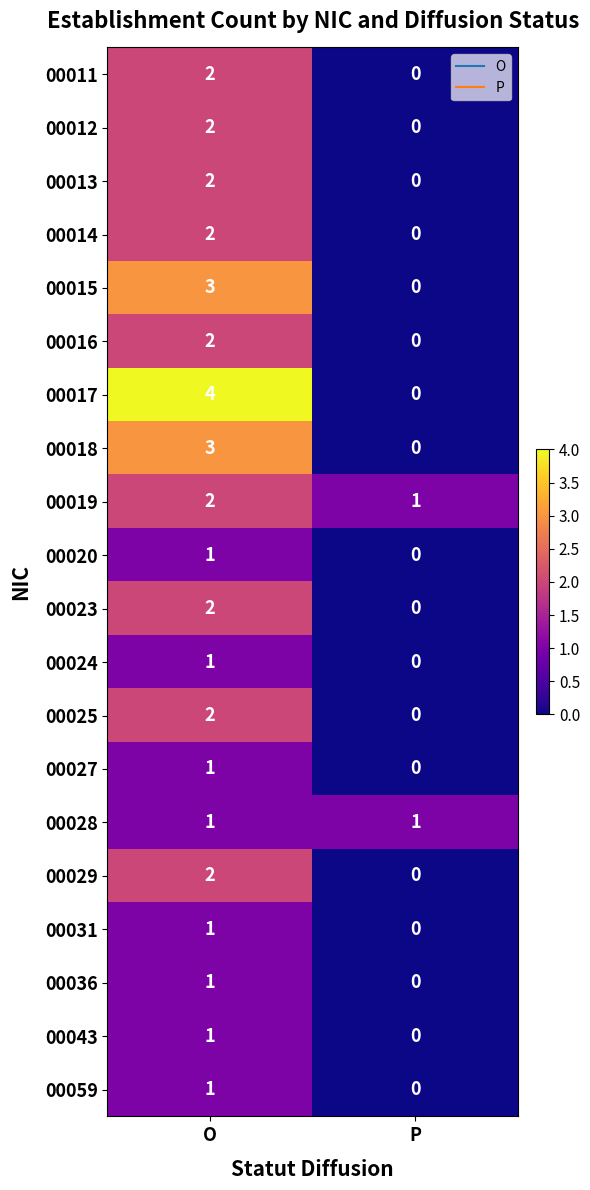

At which label does 00017 reach its minimum?

P